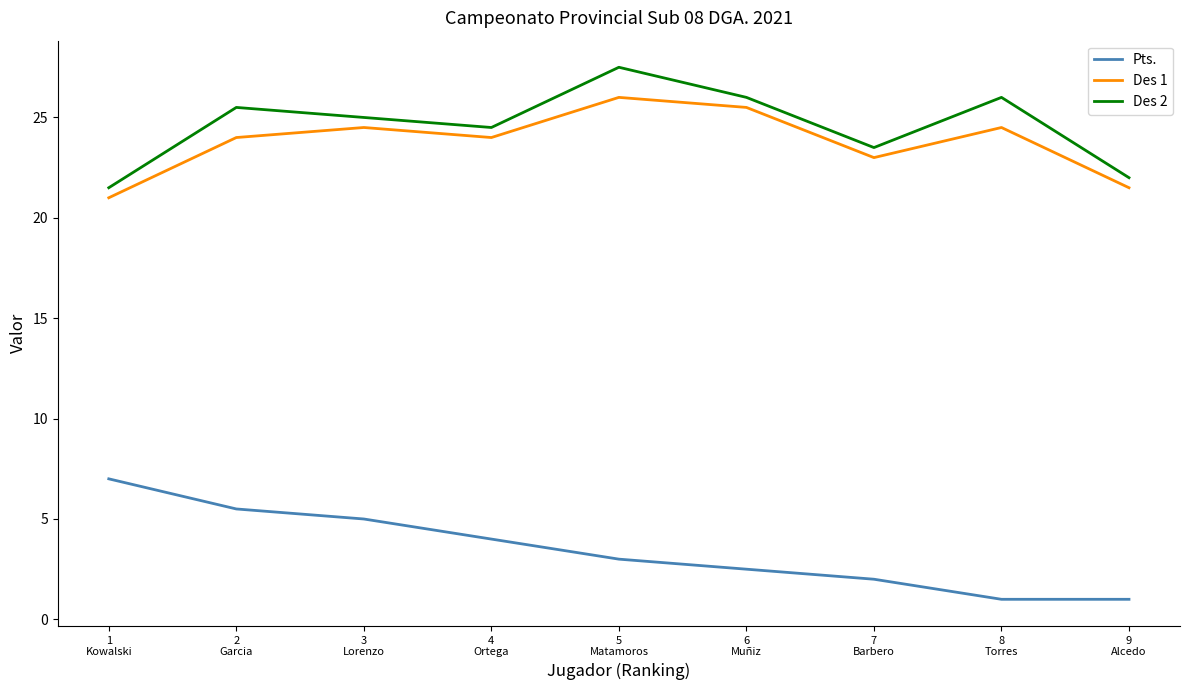

List the series in order of their peak value, lowest first.

Pts., Des 1, Des 2